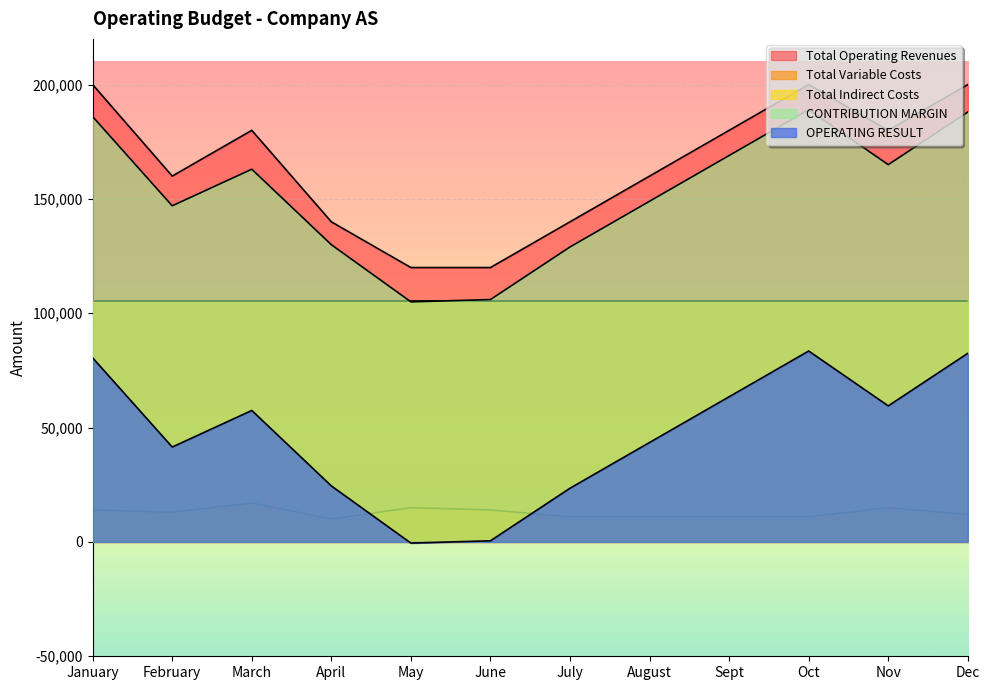

Is the value of CONTRIBUTION MARGIN at June greater than the value of Total Operating Revenues at Oct?

No